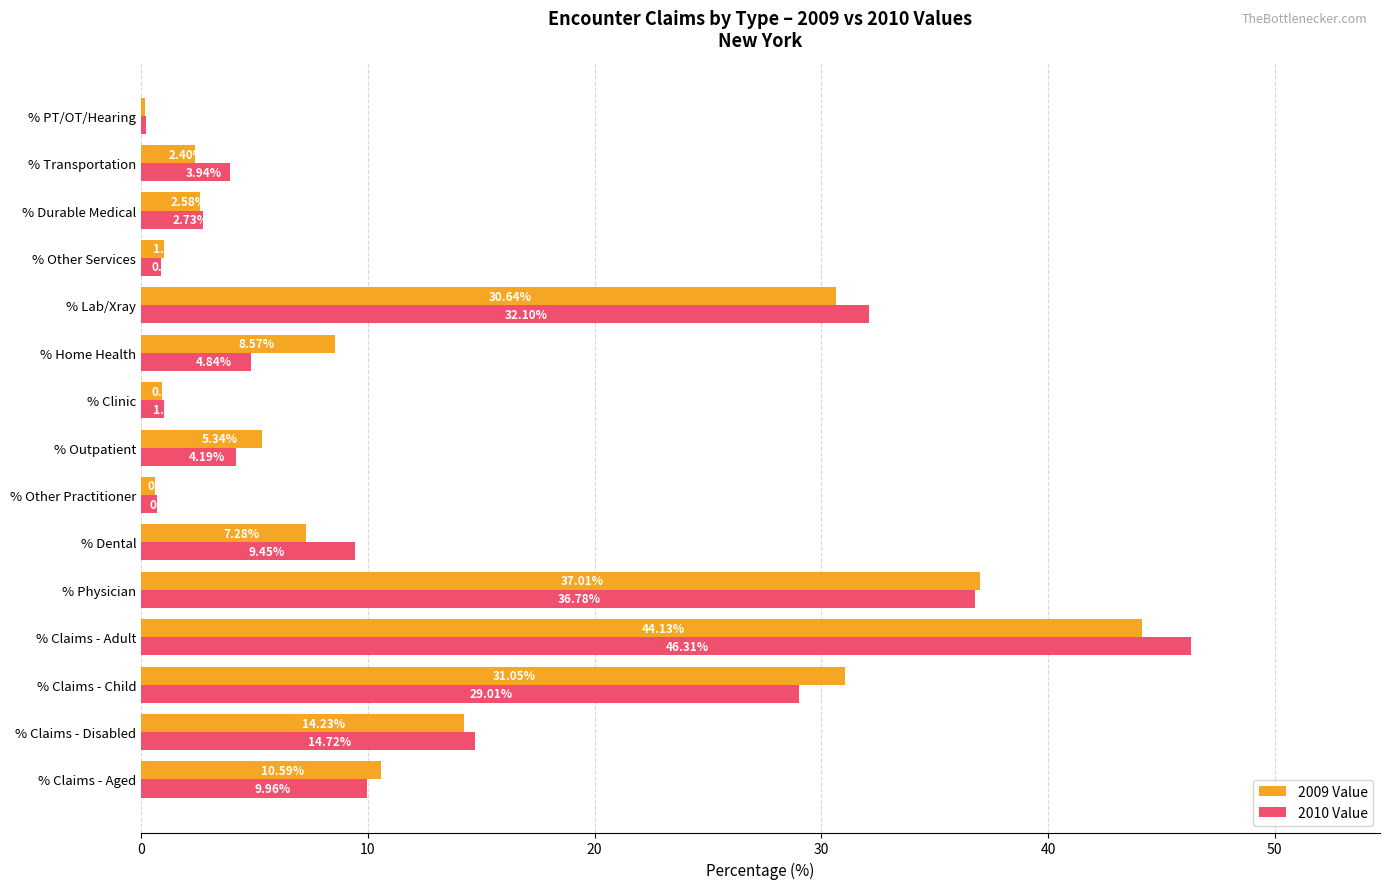

At which category is the sum across all series the highest?

% Claims - Adult